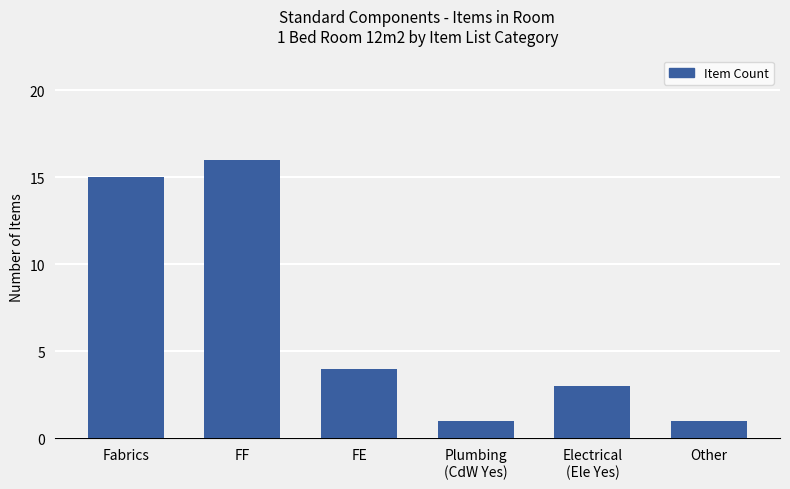

What position from the left is Other?

6